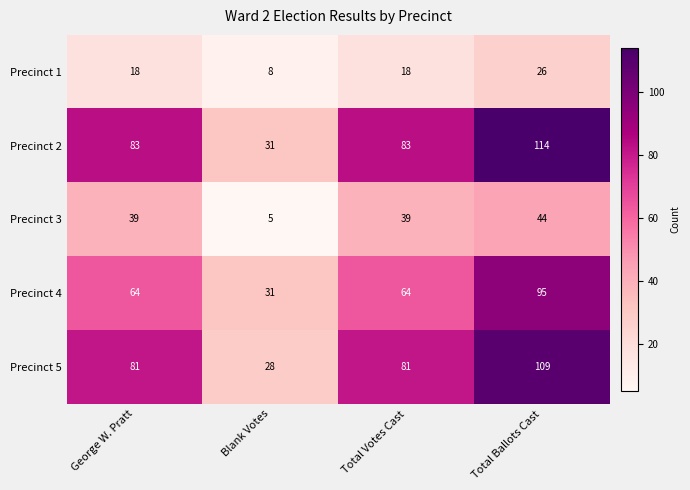

The value of Precinct 2 at Total Ballots Cast is 114. True or false?

True